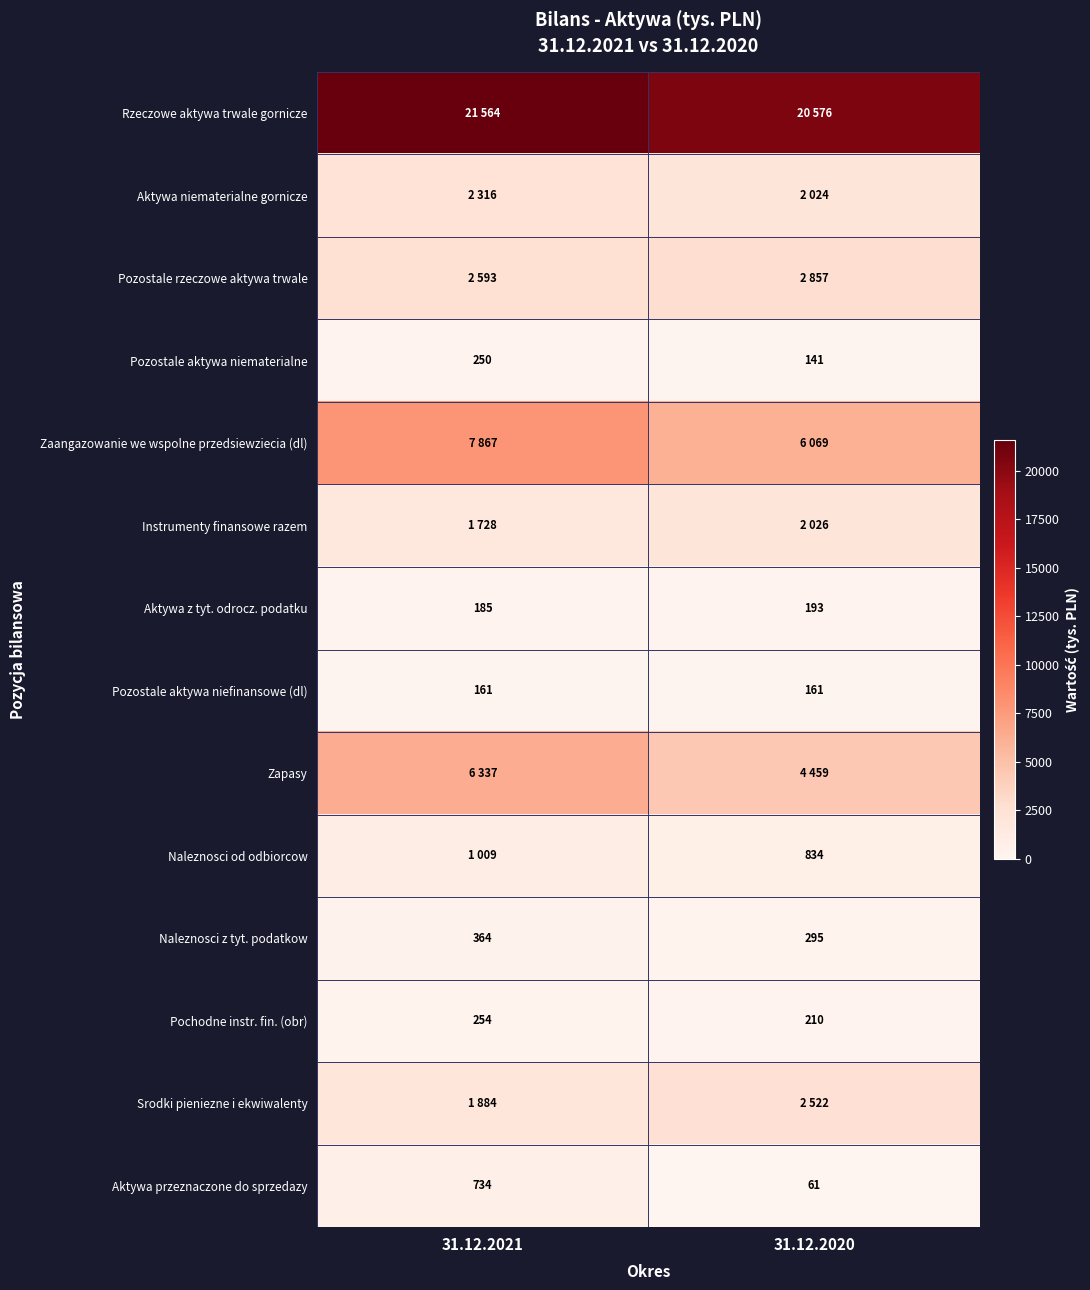

What is the sum of all Pozostale aktywa niematerialne values?

391